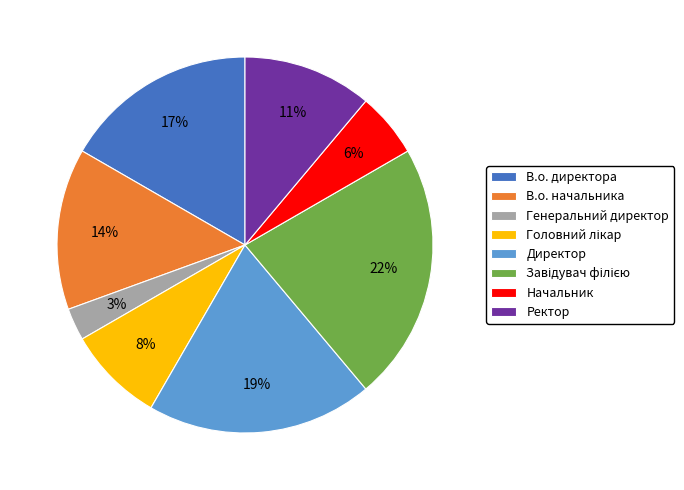

What percentage is the В.о. начальника slice, to the nearest percent?

14%